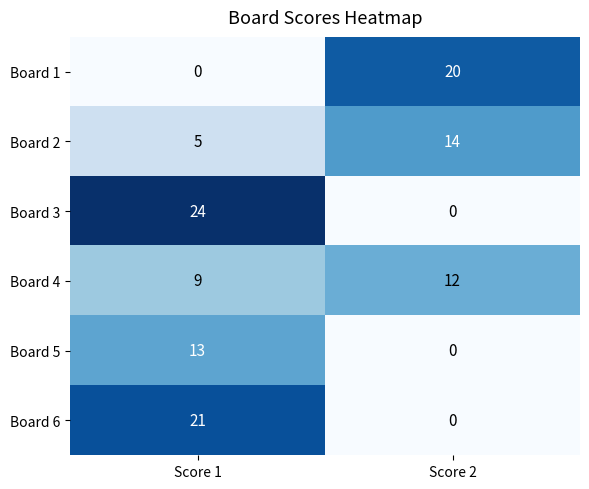

The value of Board 2 at Score 1 is 5. True or false?

True